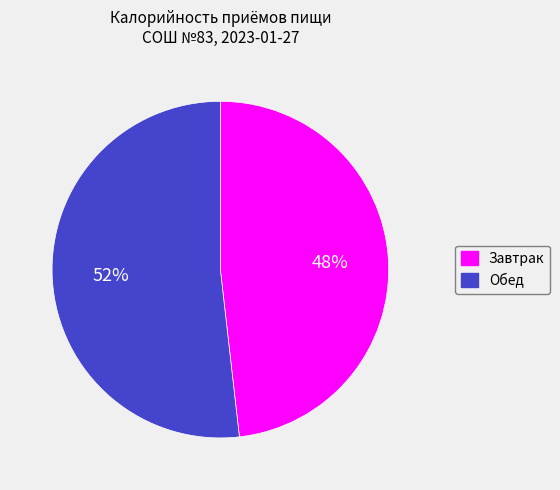

How many slices are in this pie chart?

2